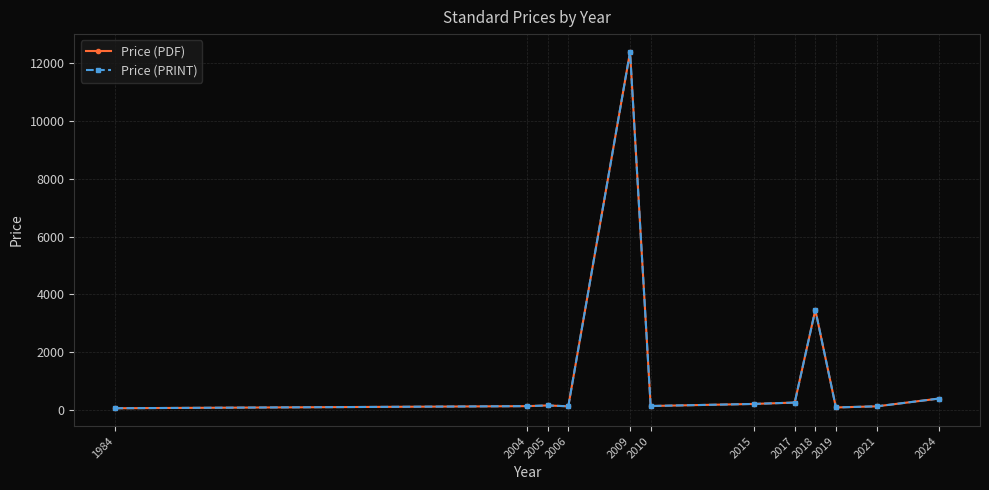

How many interior local valleys does the Price (PDF) series have?

3